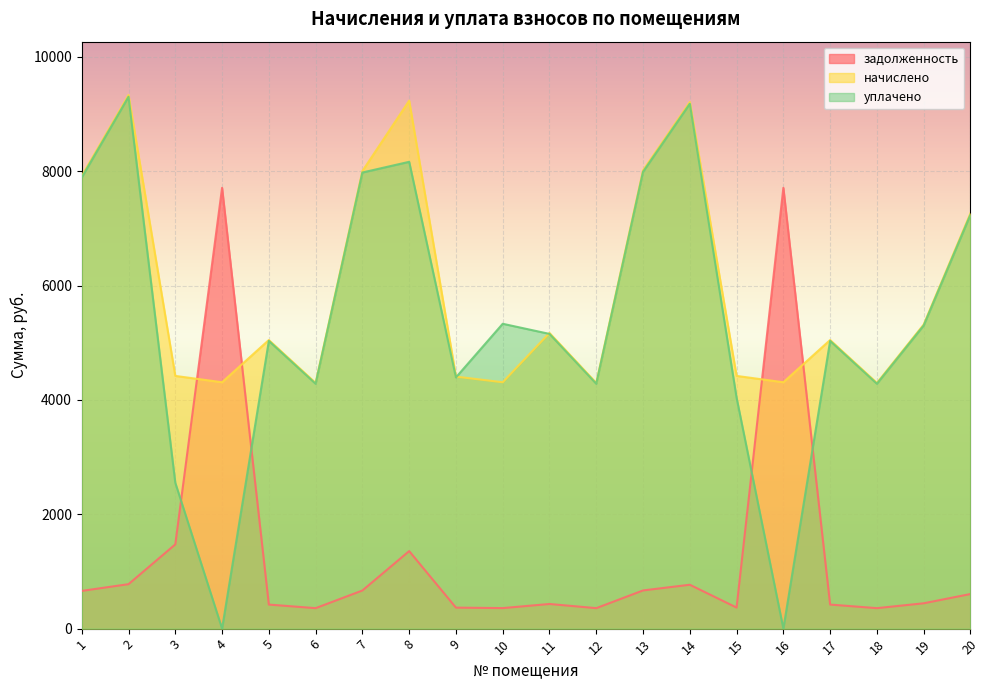

How many values in the уплачено series are below 5154?

10